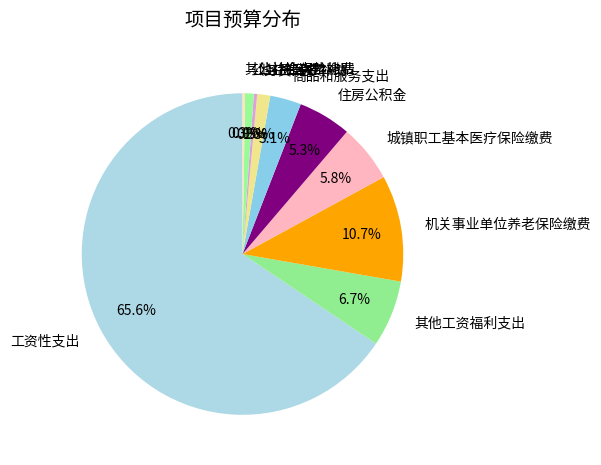

To the nearest percent, what percentage of the pie is 公务员医疗补助?

1%